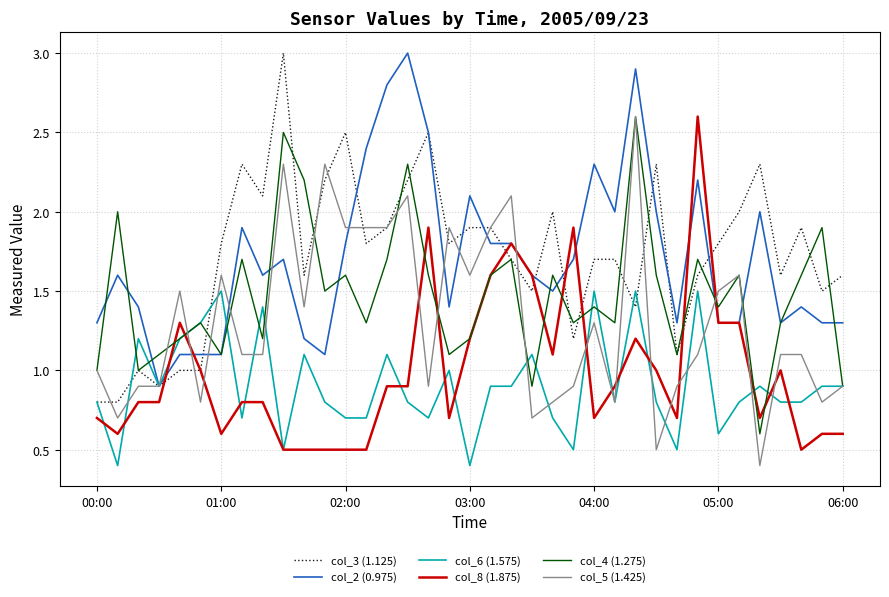

What is the highest value of the col_3 (1.125) series?

3.0